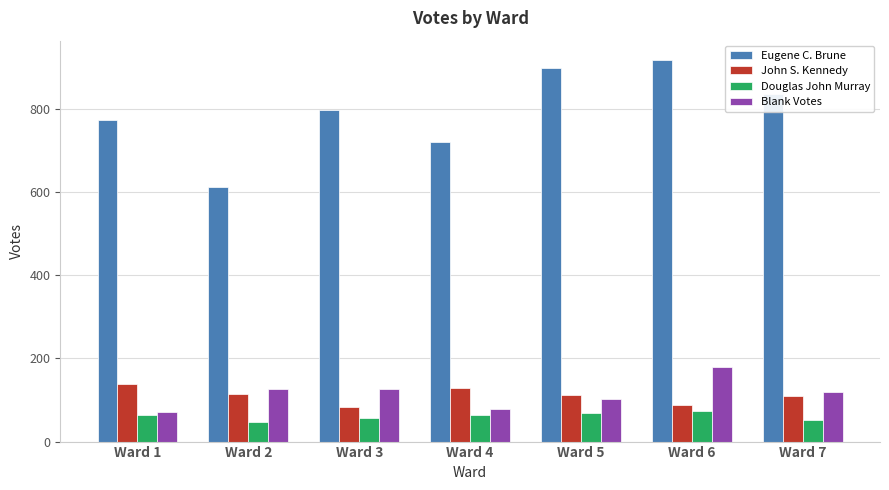

The value of Douglas John Murray at Ward 4 is 65. True or false?

True